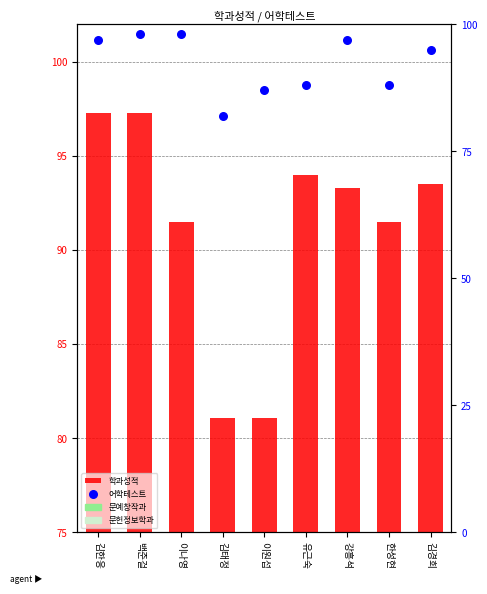

Which series contains the highest Y value?

어학테스트